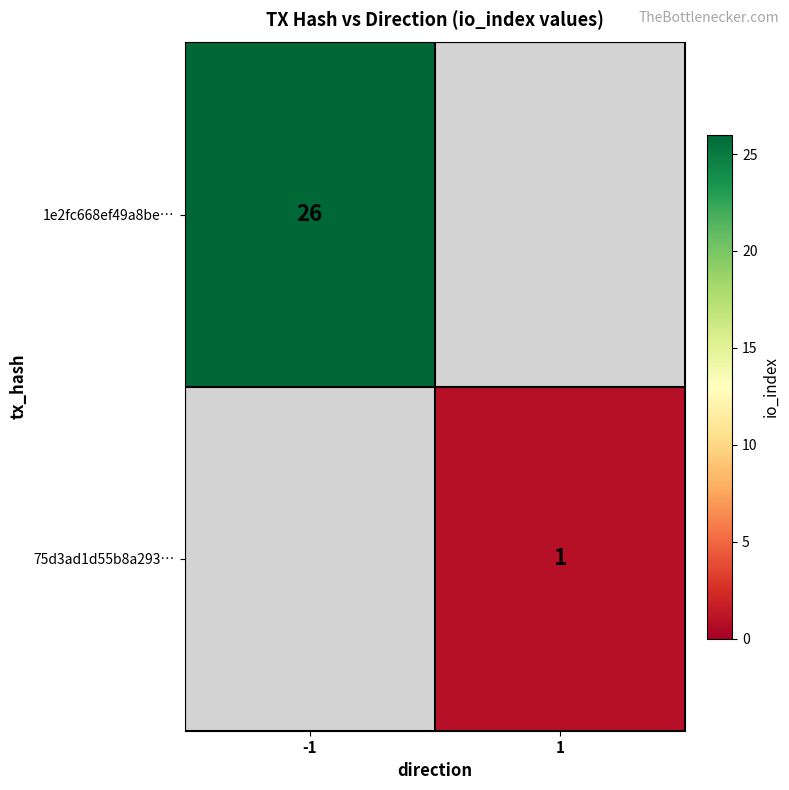

Is the value of 1e2fc668ef49a8be… at -1 greater than the value of 75d3ad1d55b8a293… at 1?

Yes